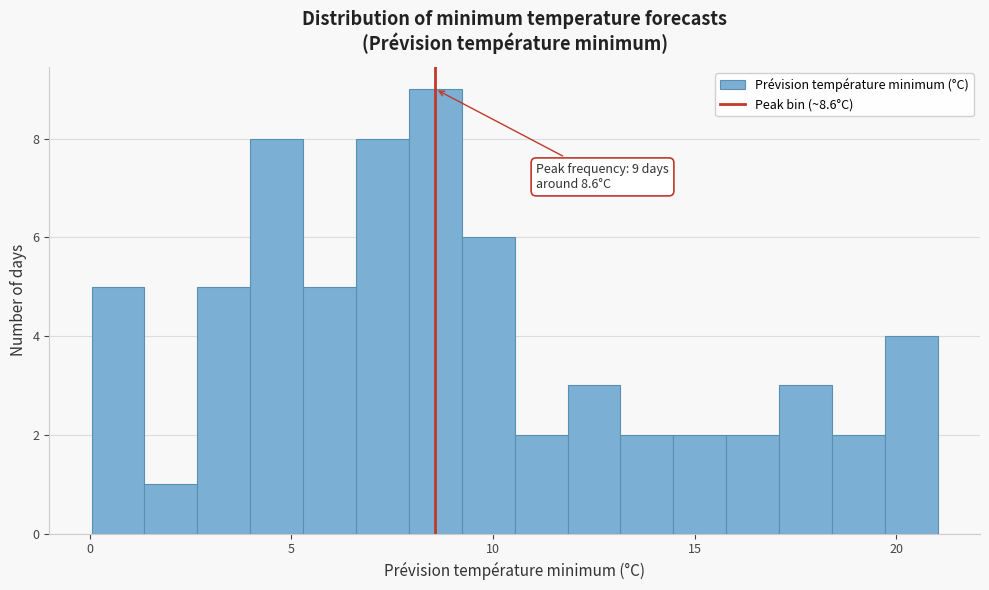

Around what value on the x-axis is the tallest bar? Give the approximate position of its centre, as read against the axis.

8.5